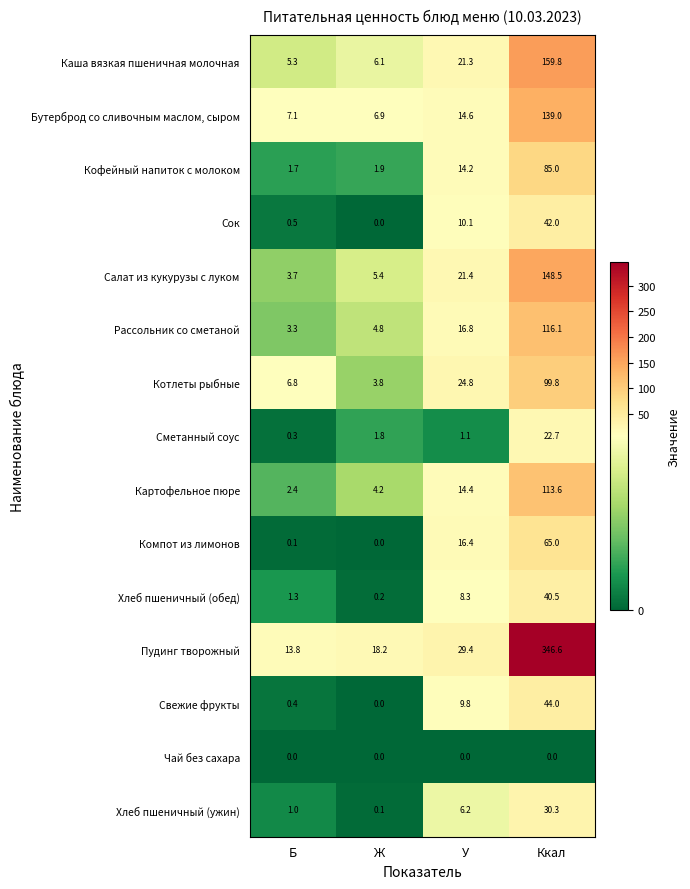

Which series has the largest range (max minus min)?

Пудинг творожный